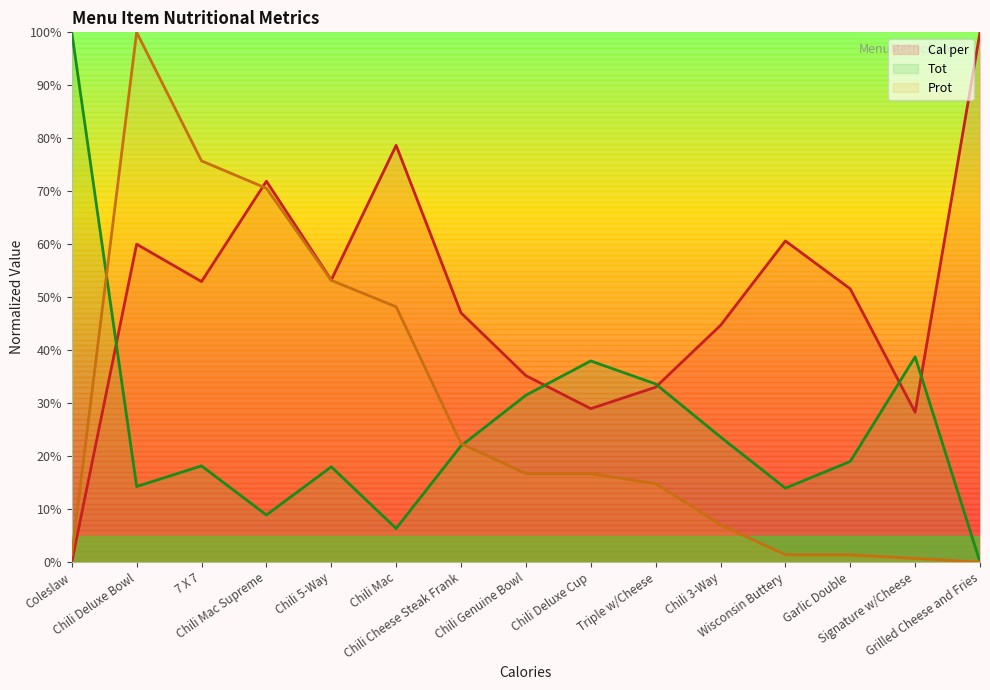

Where is Cal per nearest to the value 50?

Garlic Double